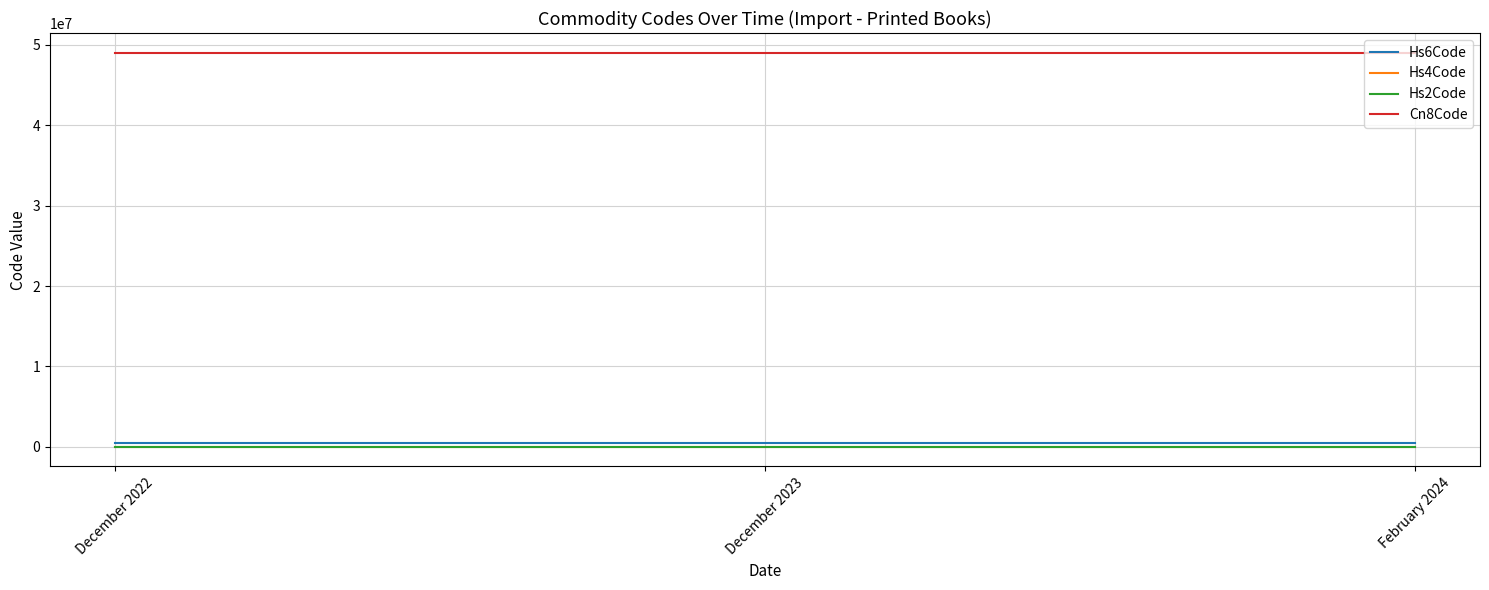

What is the spread (max minus min) of values at February 2024?

49019851